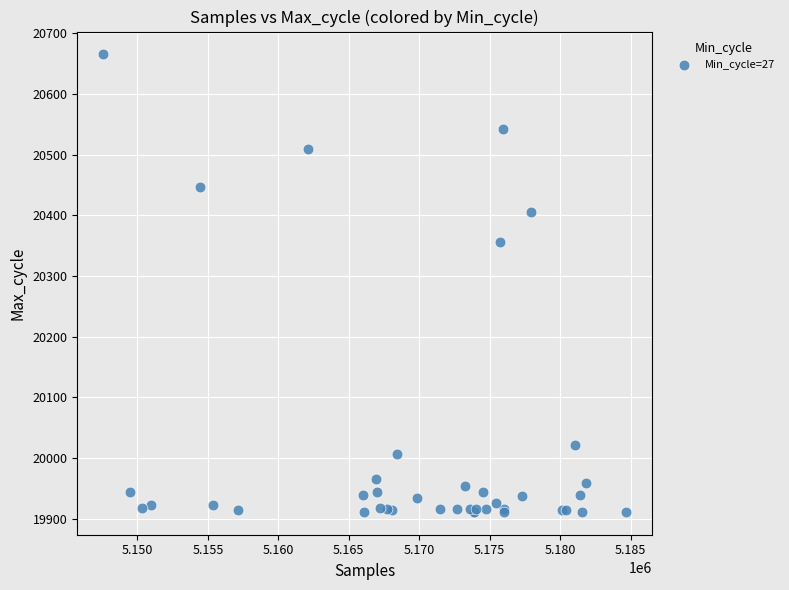

What Y value in the scatter plot is closest to 20288?

20355